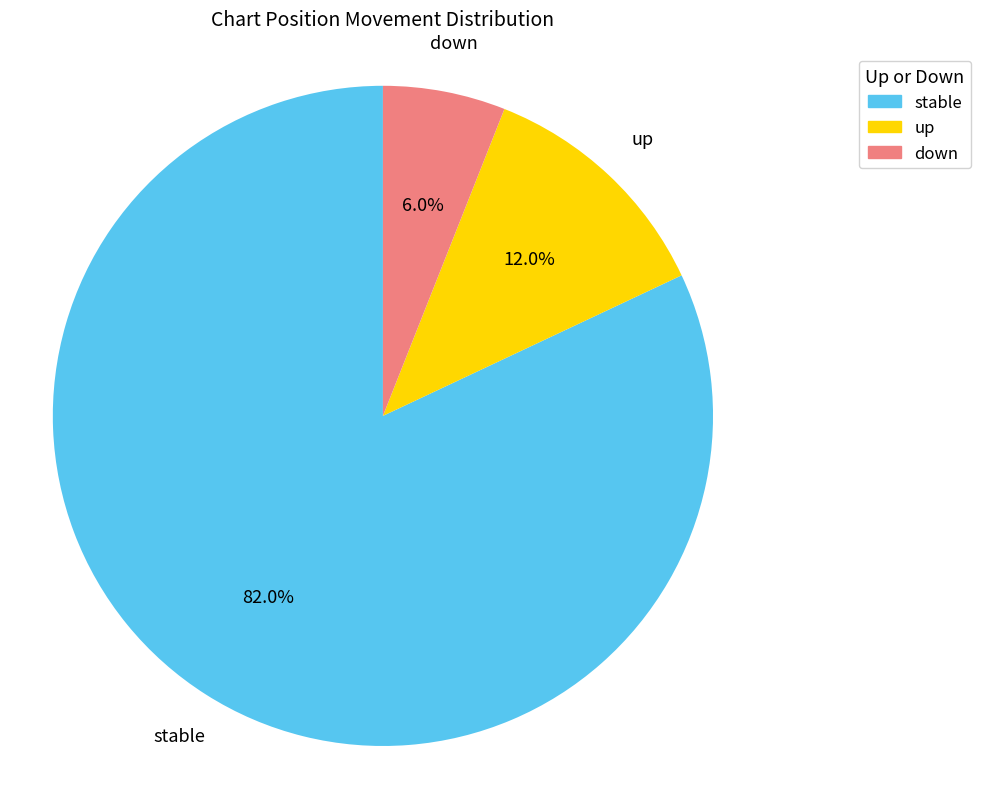

How much of the chart is everything except down?

94.0%